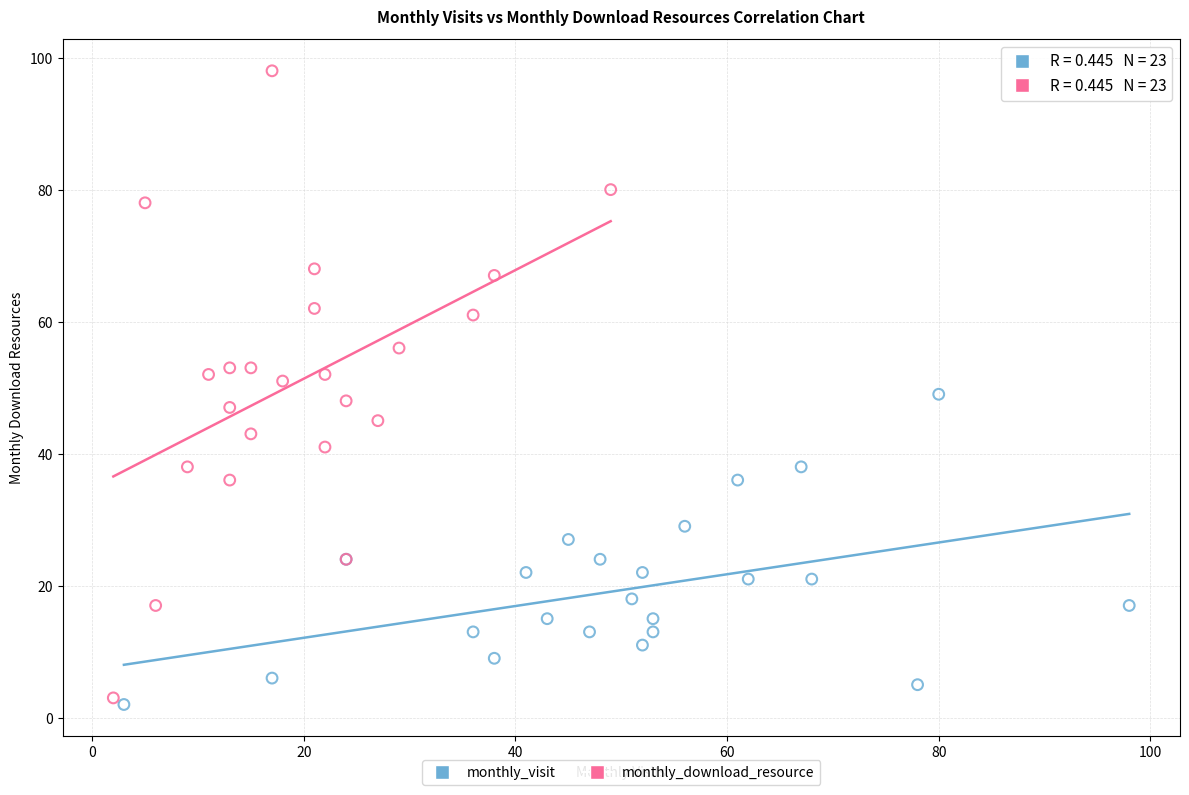

What are all the series names shown in the legend?

monthly_visit, monthly_download_resource